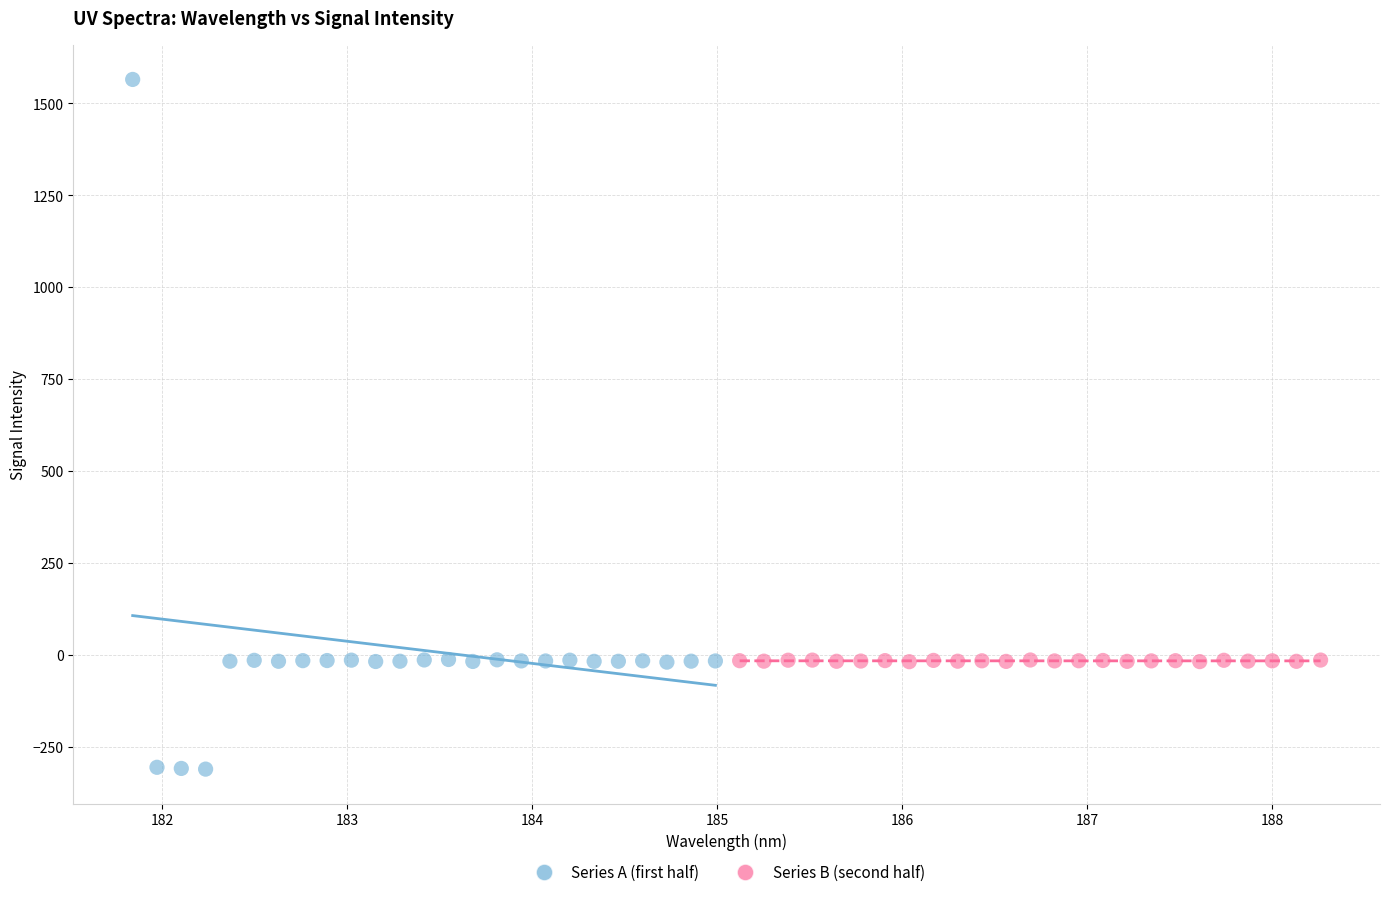

What are all the series names shown in the legend?

Series A (first half), Series B (second half)